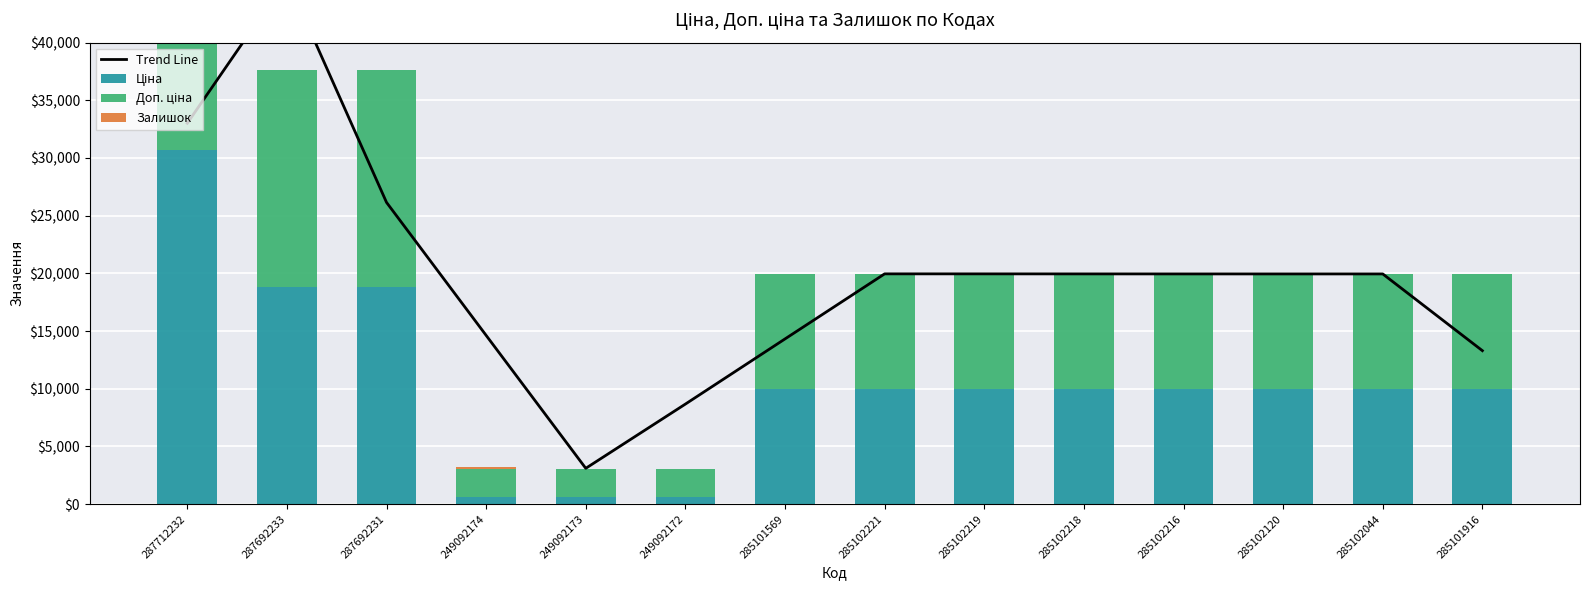

What is the label of the 4th bar from the left?

249092174